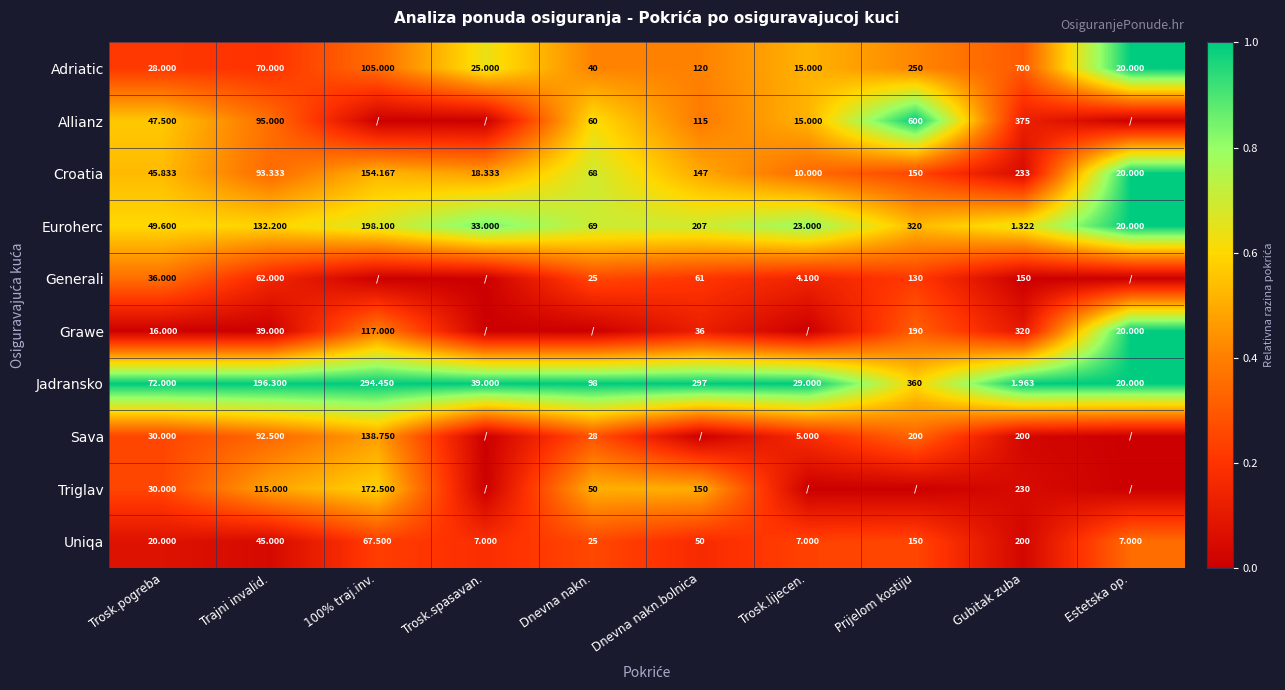

Where is Adriatic nearest to the value 357?

Prijelom kostiju